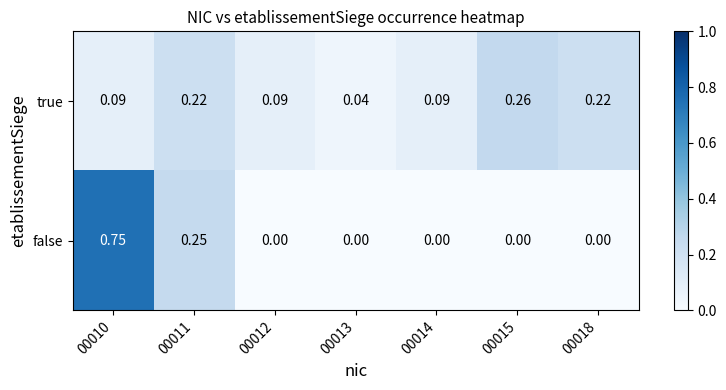

Count the number of categories in the chart.

7